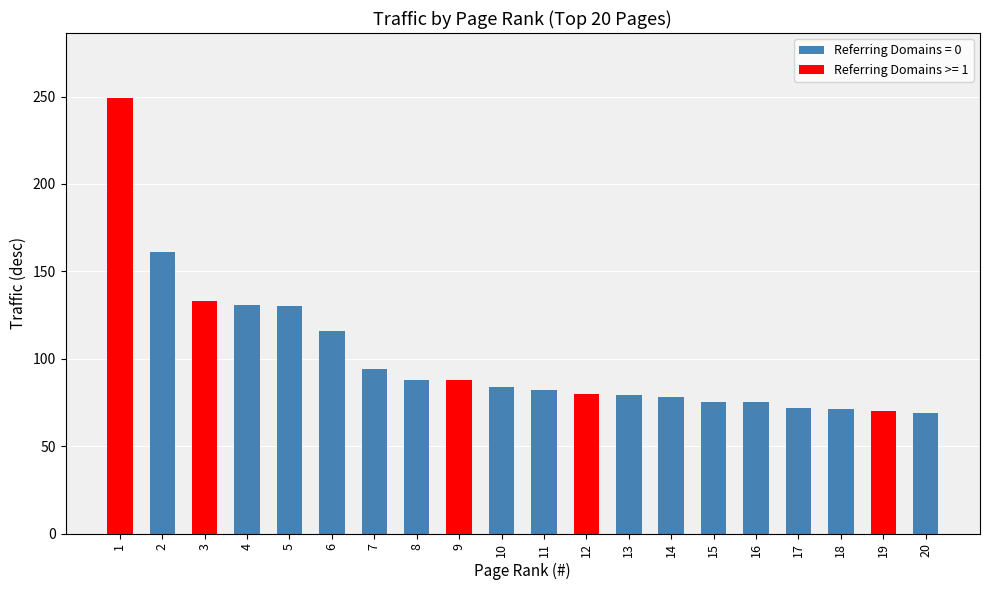

Which has a higher value, 18 or 4?

4